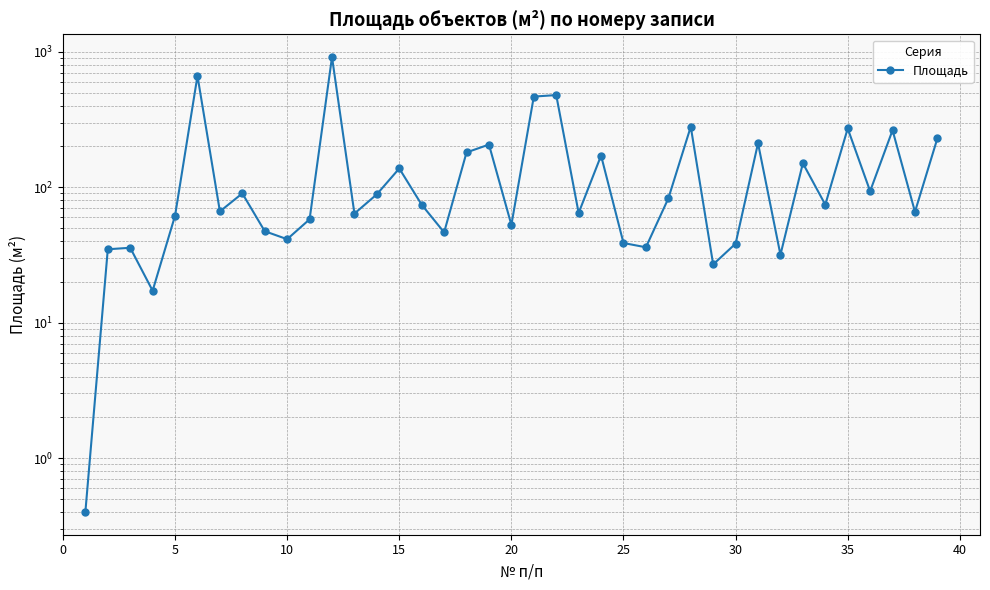

How many series are shown in this chart?

1